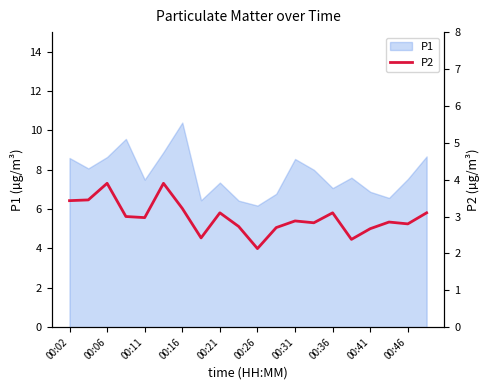

What is the value of the 20th point from the left?

3.1